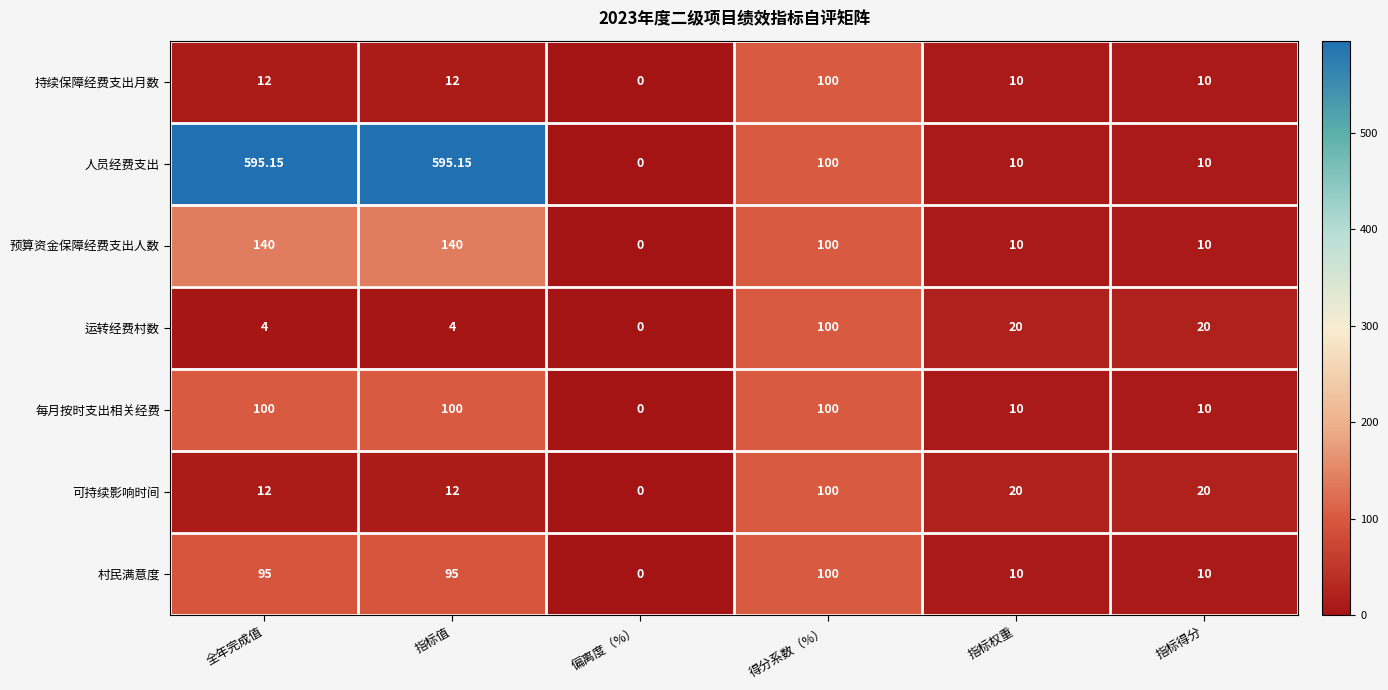

At how many categories does at least one series exceed 95?

3